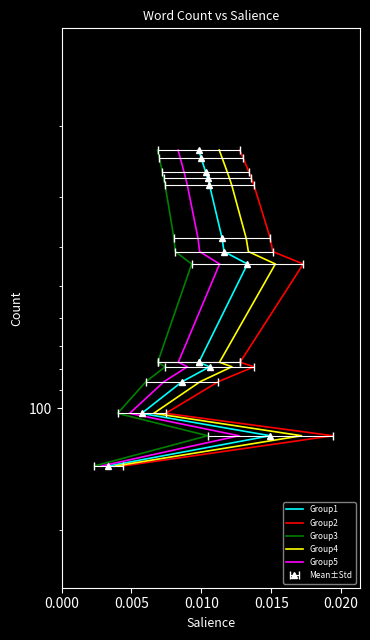

True or false: Group5 and Group1 cross at least once.

False